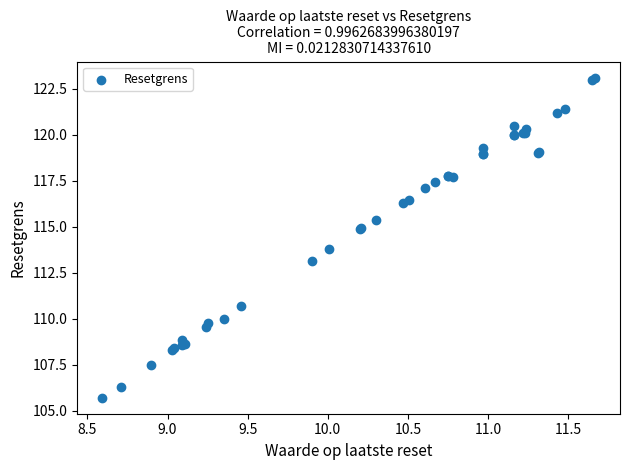

What Y value in the scatter plot is closest to 114?

113.8